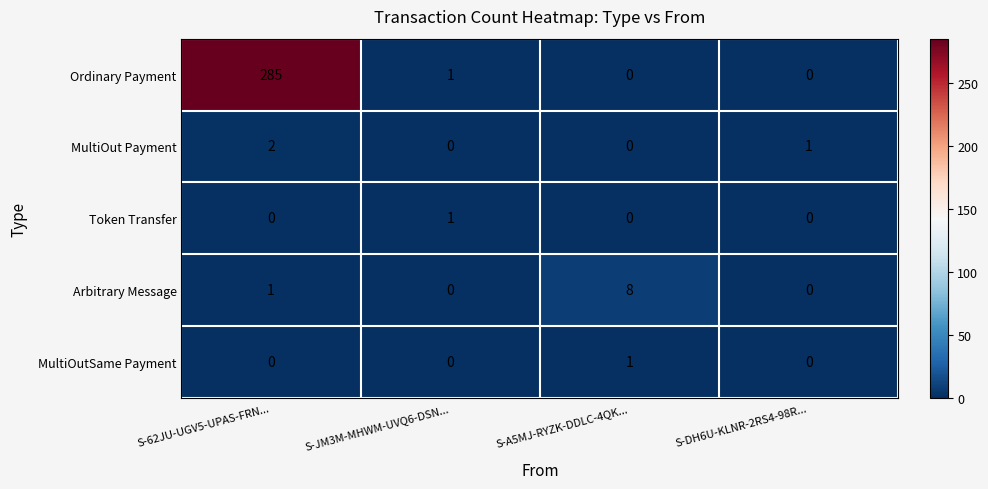

Between S-A5MJ-RYZK-DDLC-4QK... and S-DH6U-KLNR-2RS4-98R..., which series saw the biggest shift?

Arbitrary Message